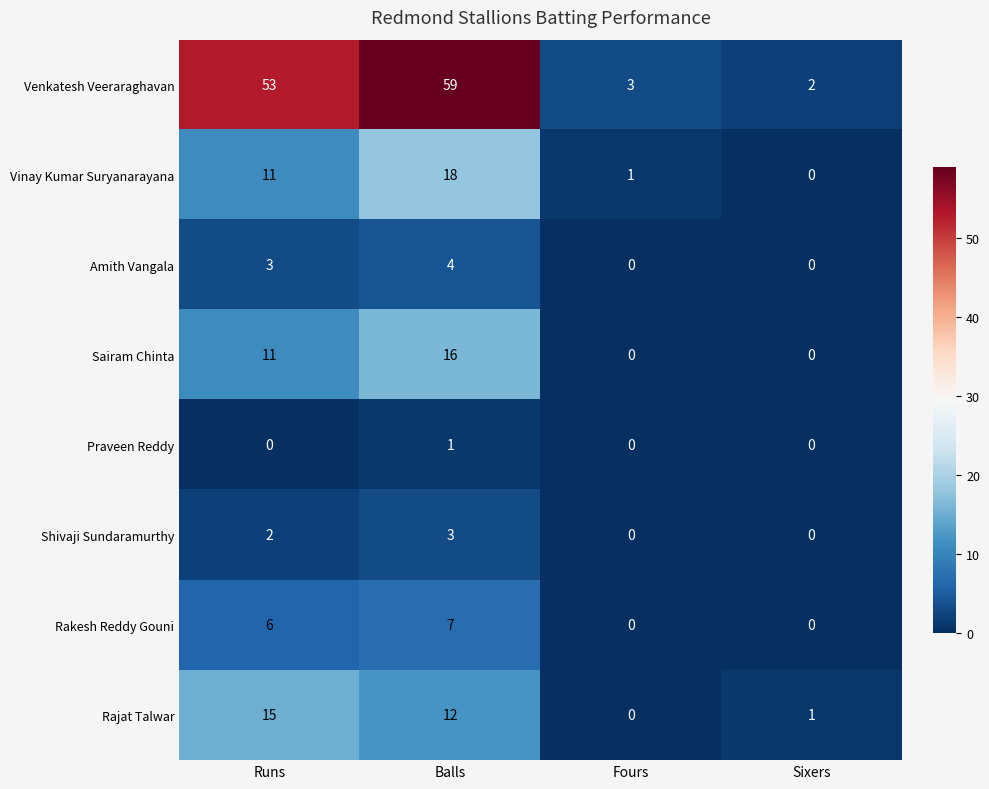

Which series changed the most between Runs and Sixers?

Venkatesh Veeraraghavan